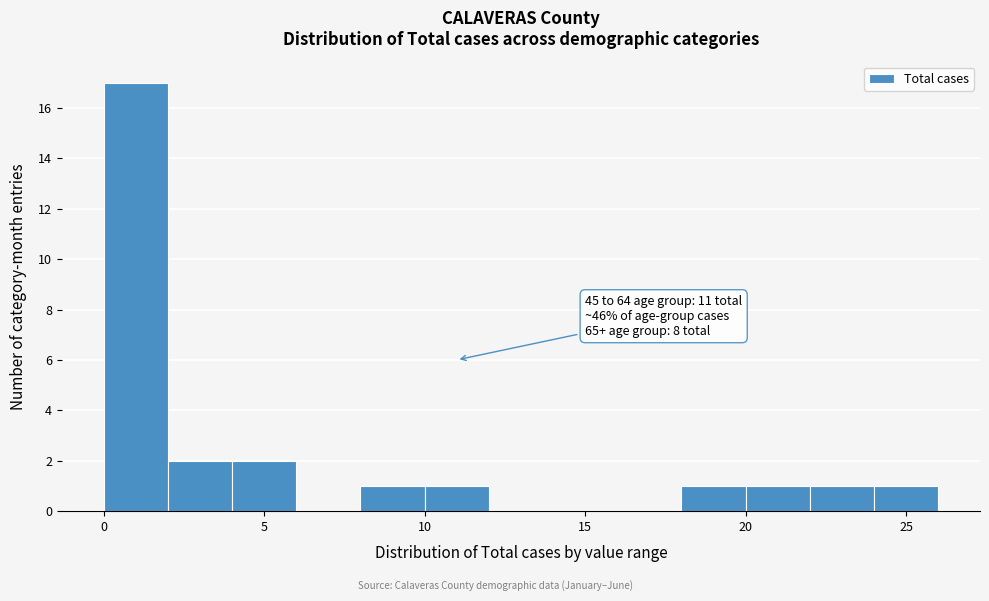

Which range on the x-axis has the tallest bar?

0 to 2